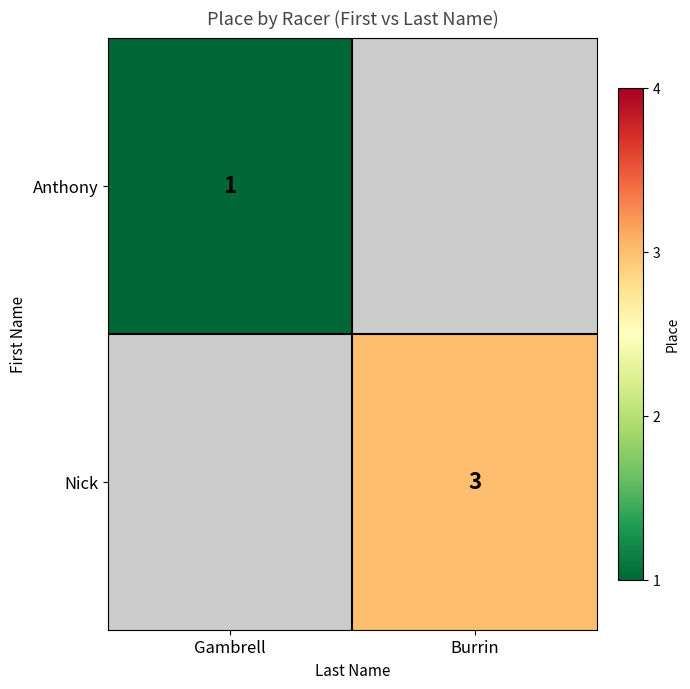

Is it true that Nick equals 1 at Burrin?

False